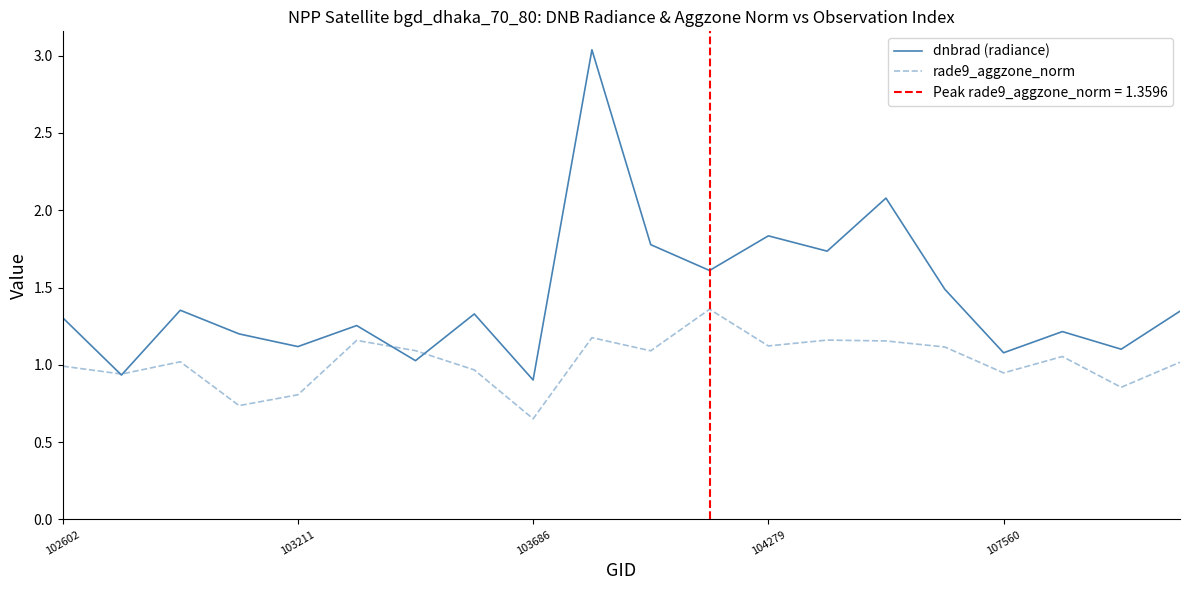

Between 11 and 16, which series saw the biggest shift?

dnbrad (radiance)